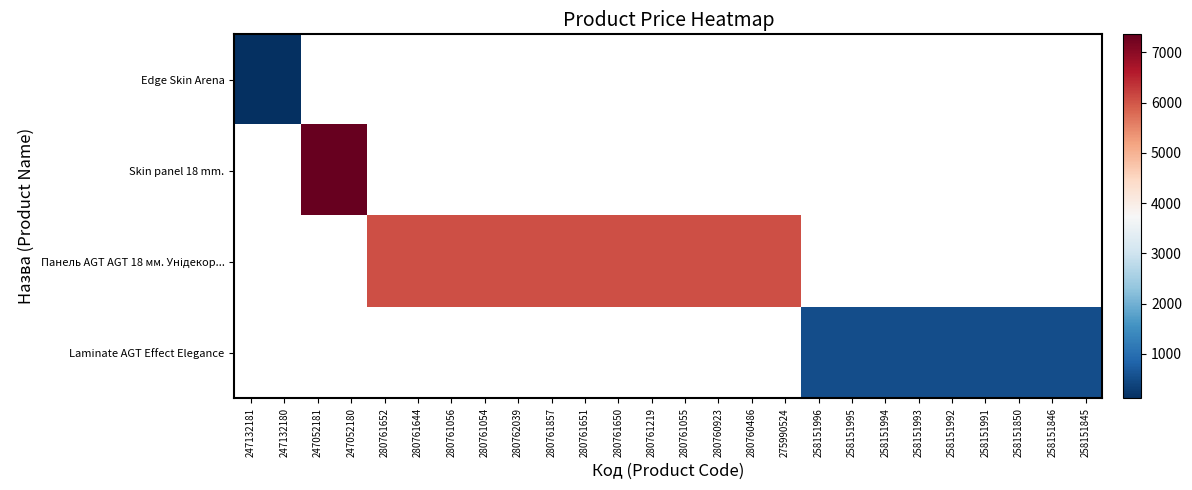

What is the smallest value displayed?

110.5